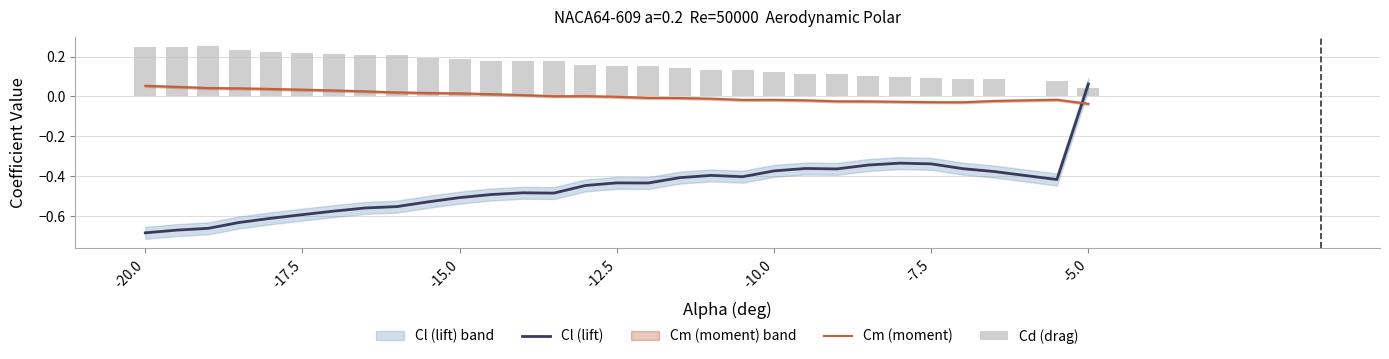

List the series in order of their overall mean, highest first.

Cd (drag), Cm (moment), Cl (lift)